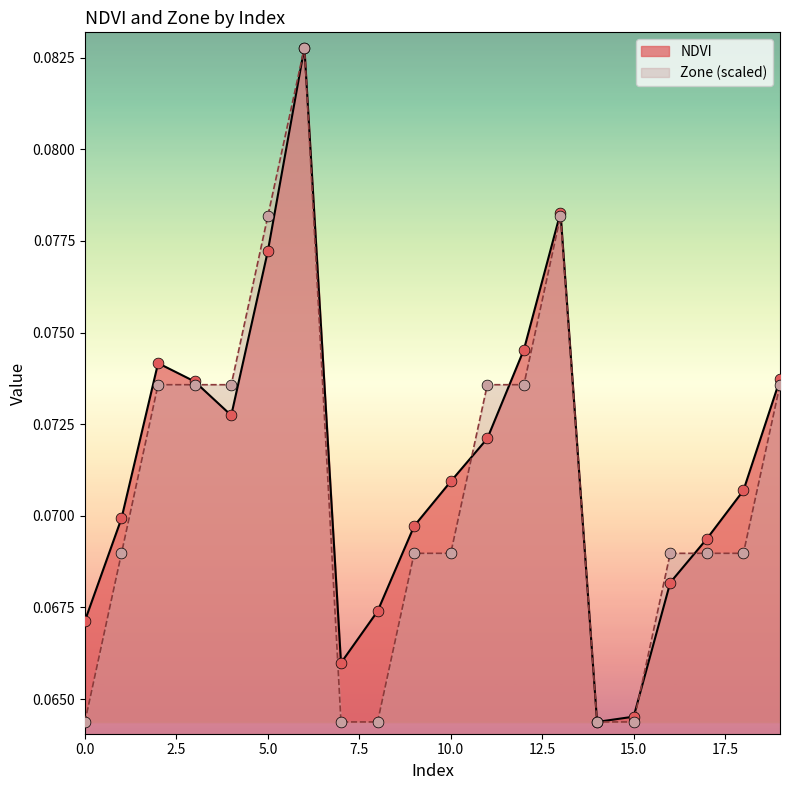

Which series reaches the maximum Y coordinate?

NDVI